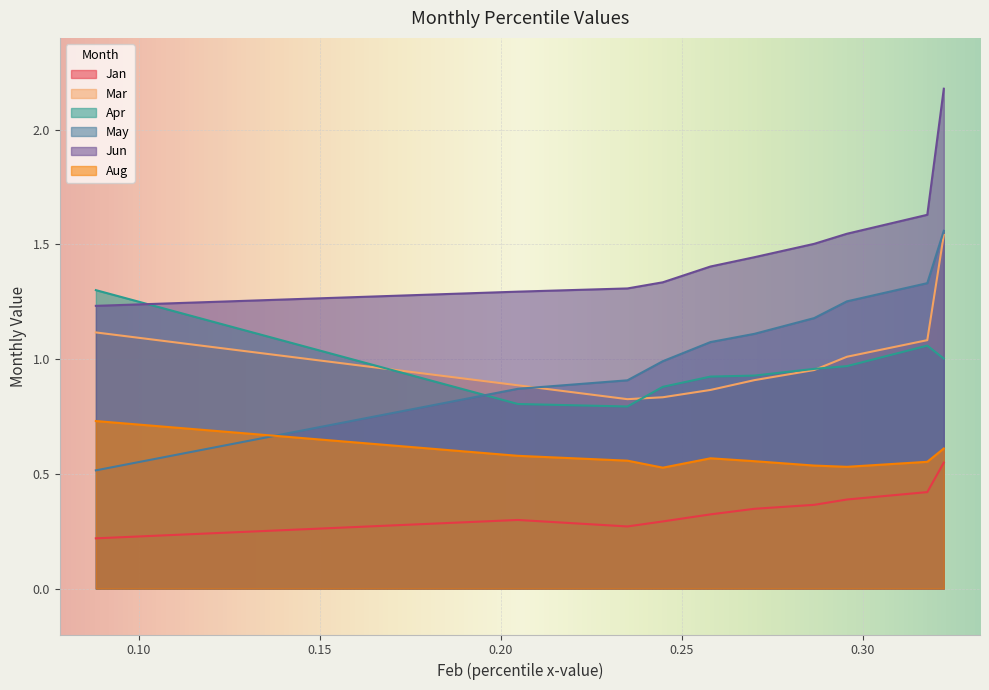

The Jan series shows 0.4 at pct85. True or false?

True